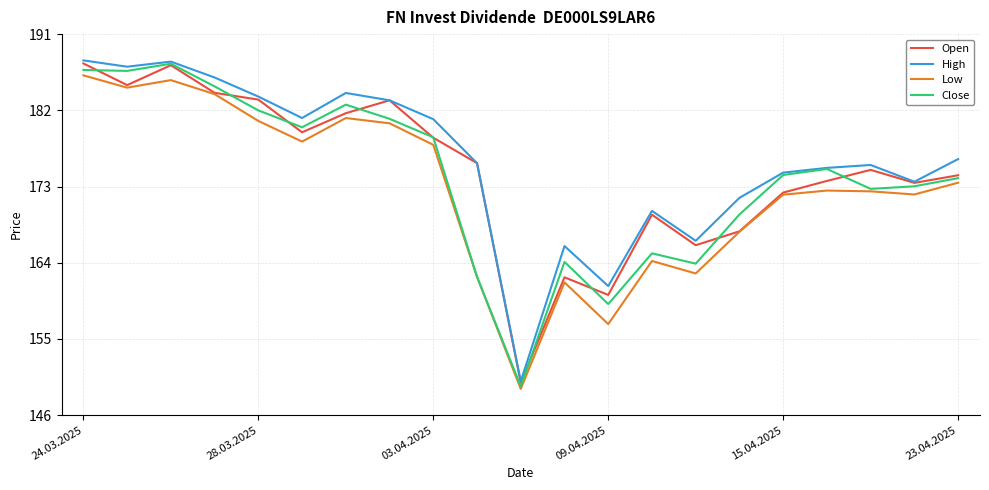

What is the maximum value shown in the chart?

187.7